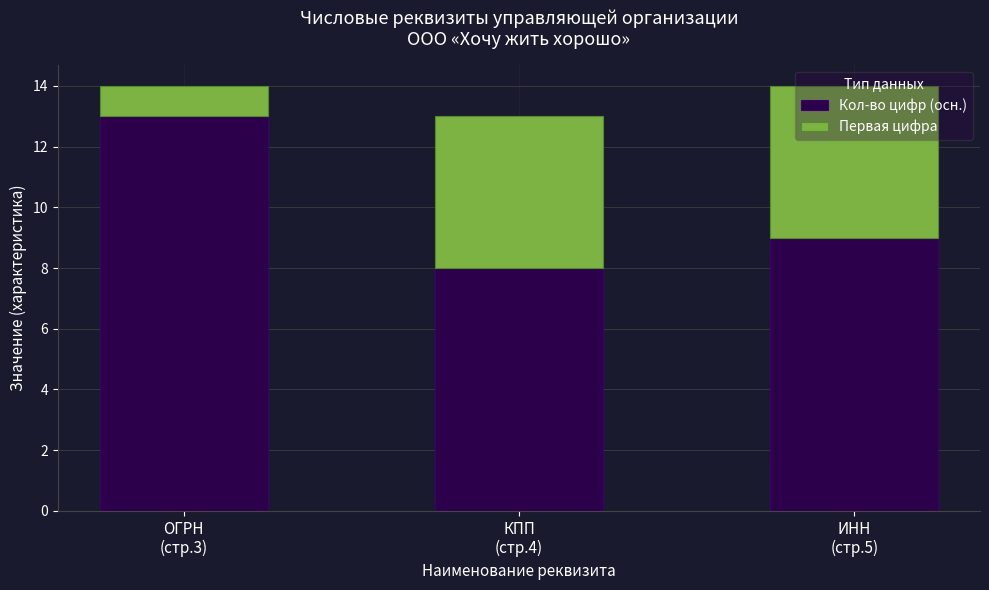

At which label does Кол-во цифр (осн.) reach its minimum?

КПП
(стр.4)